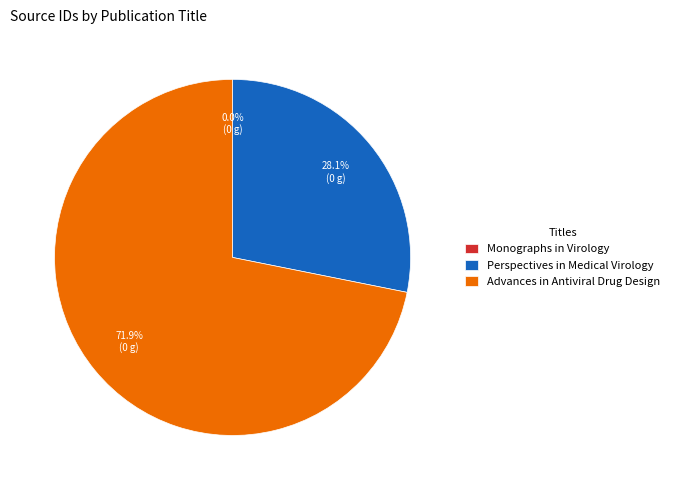

Which category has the biggest portion of the pie?

Advances in Antiviral Drug Design